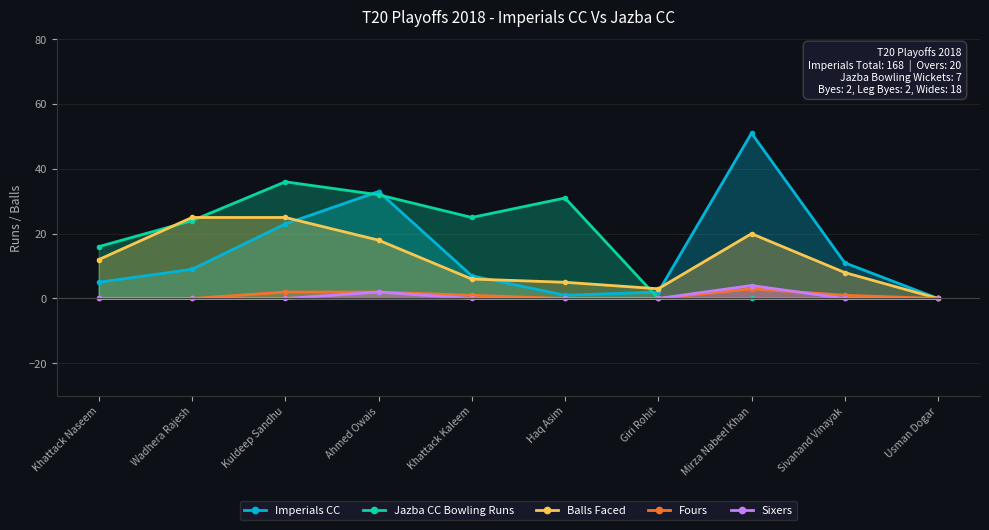

The Imperials CC series shows 2 at Haq Asim. True or false?

False